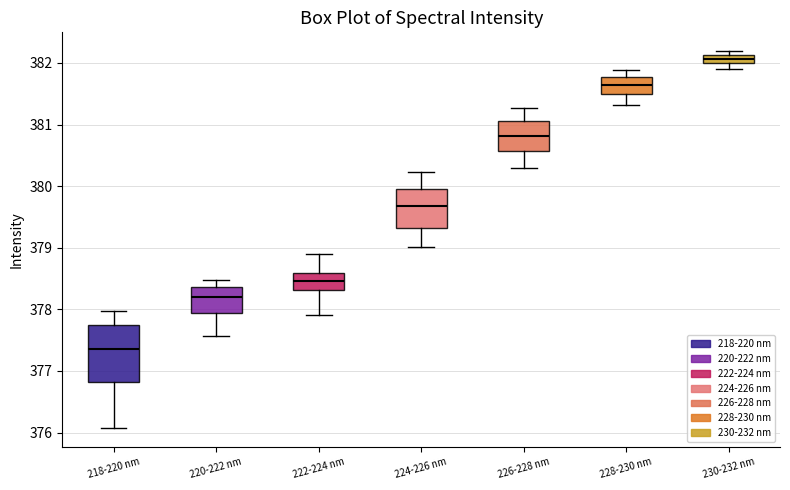

Where does the median line of the box for 220-222 nm sit on the y-axis? The values are not printed on the chart, so give them approximately, as read against the axis.

378.2